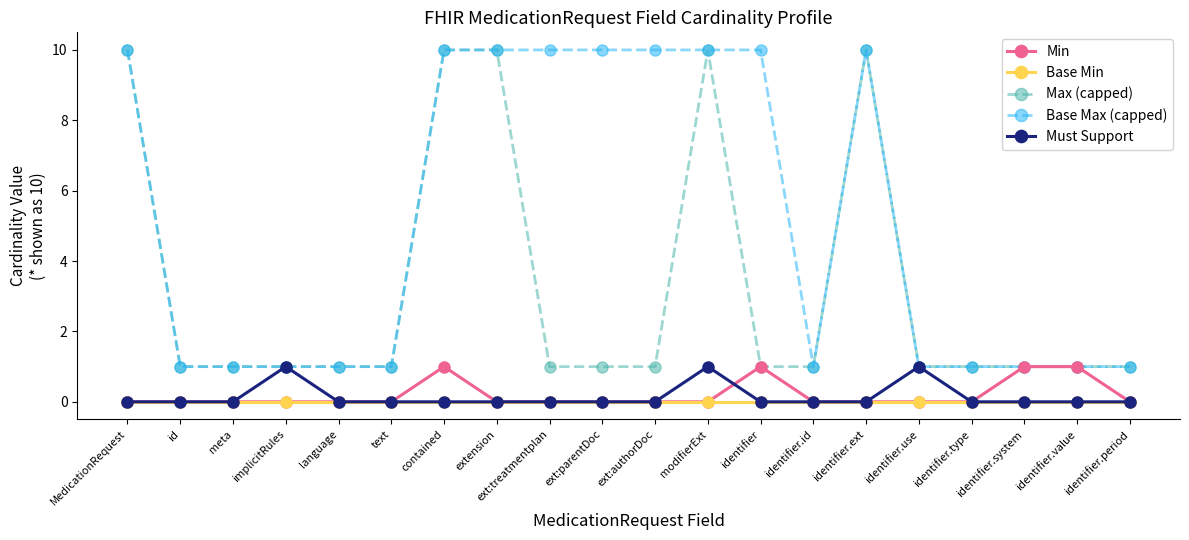

Which series changed the most between implicitRules and identifier.type?

Must Support